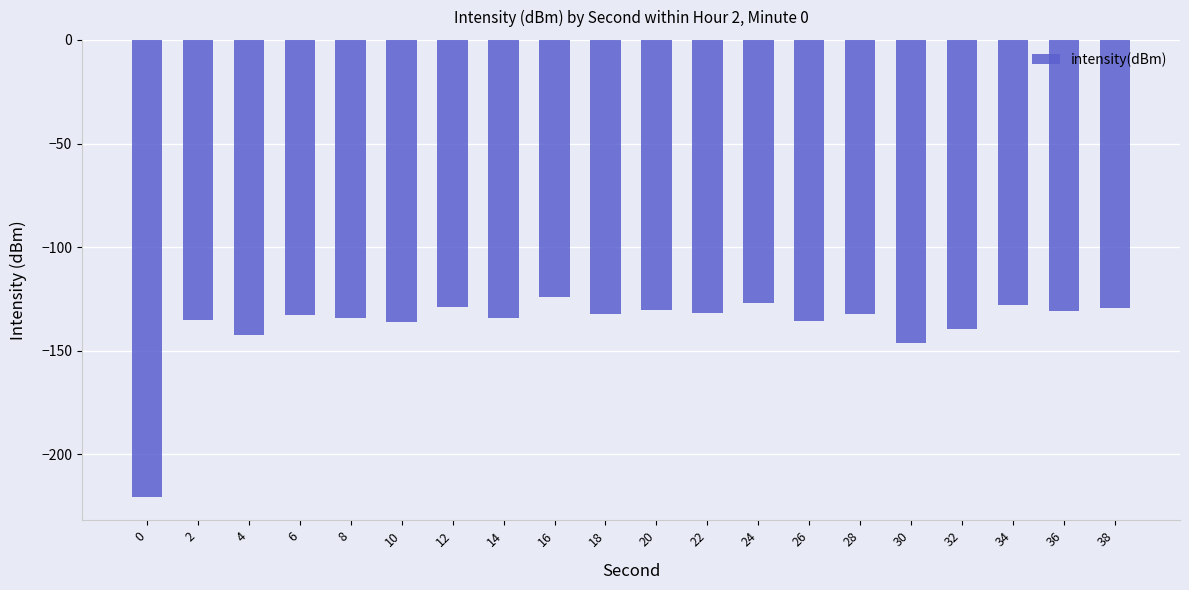

What is the value of the 13th bar from the left?

-127.1